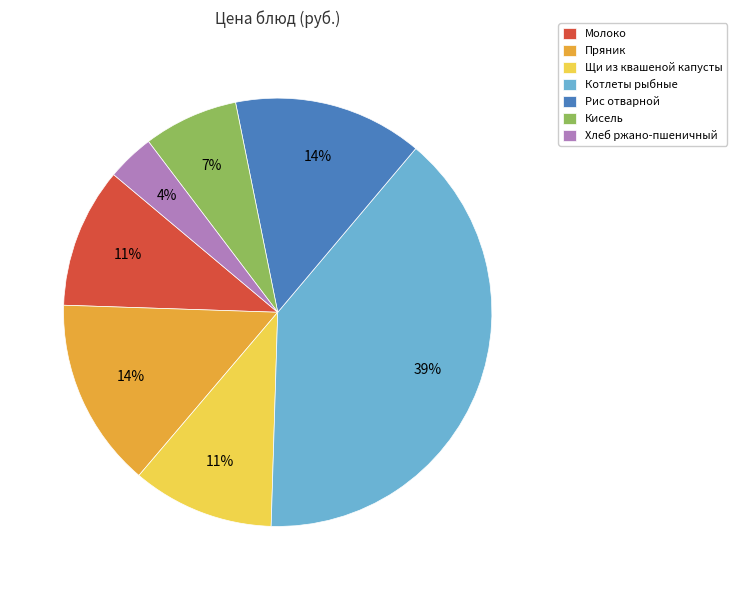

True or false: Щи из квашеной капусты accounts for 11% of the total.

True